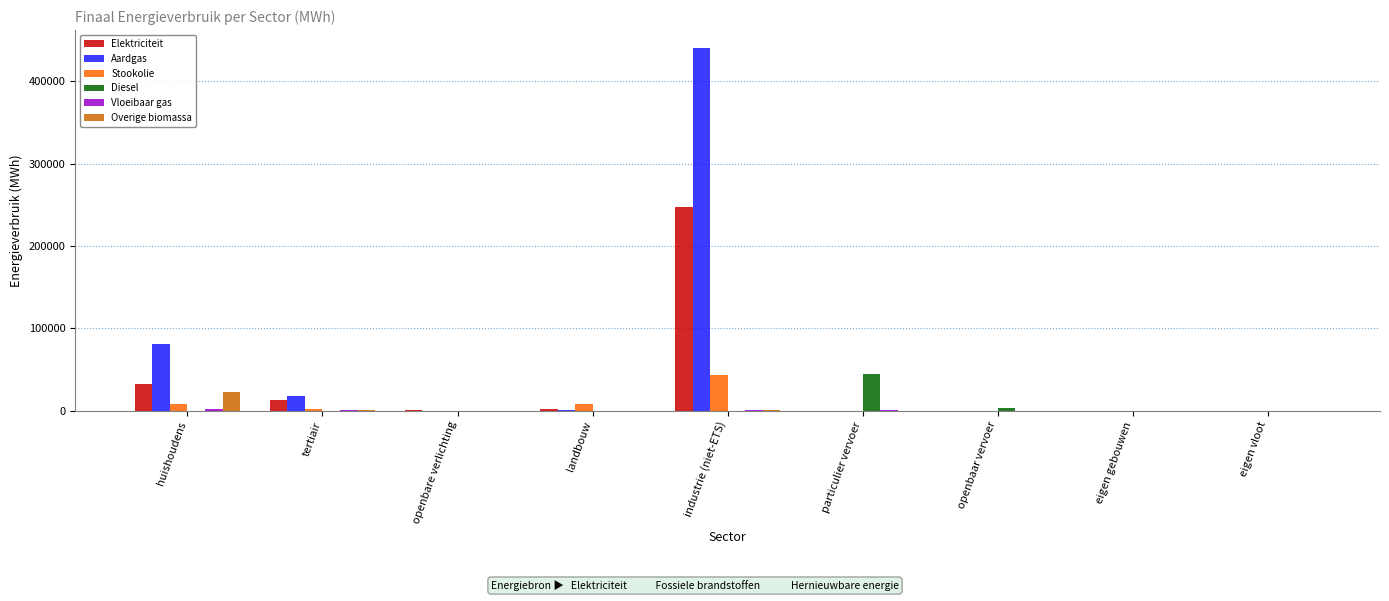

What value does the Stookolie series have at tertiair?

2370.8